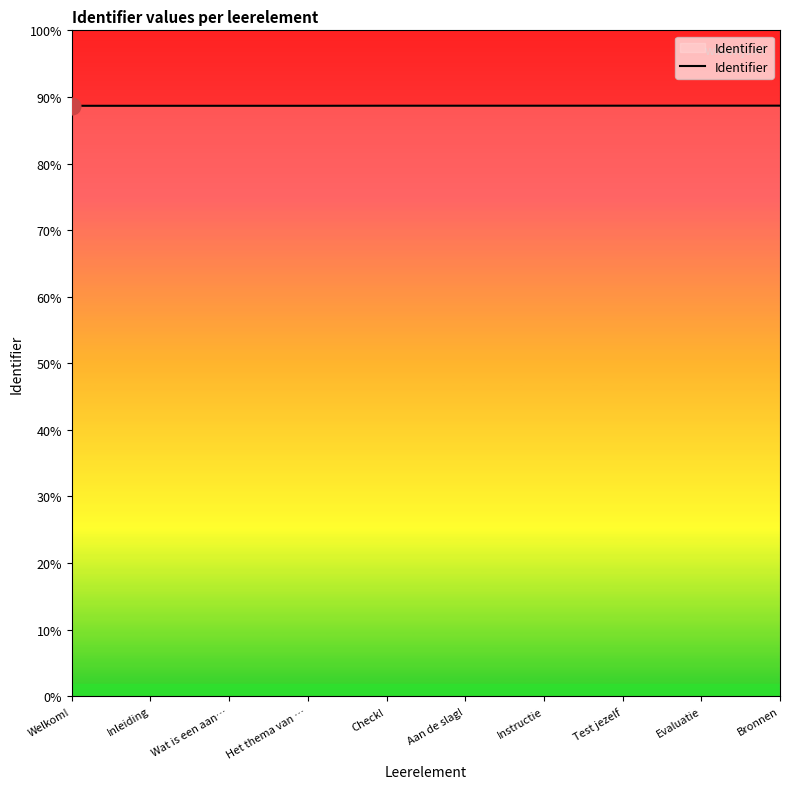

Is this an area chart (filled region under the line)?

Yes